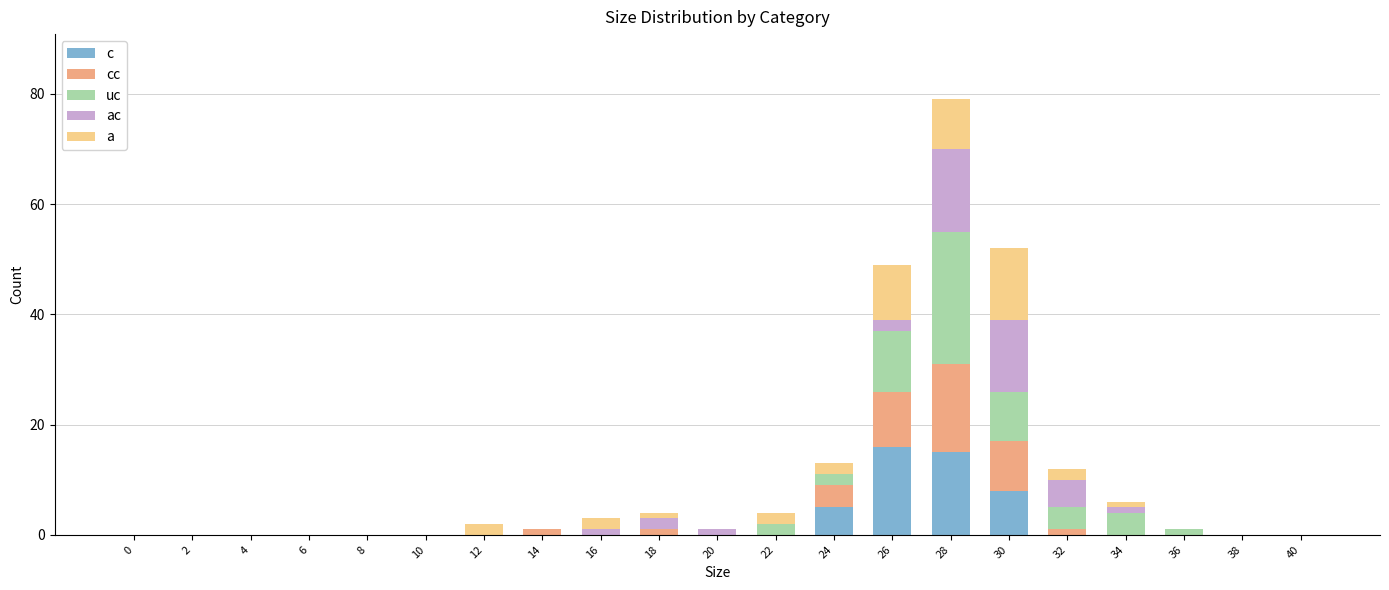

At which category is the sum across all series the highest?

28